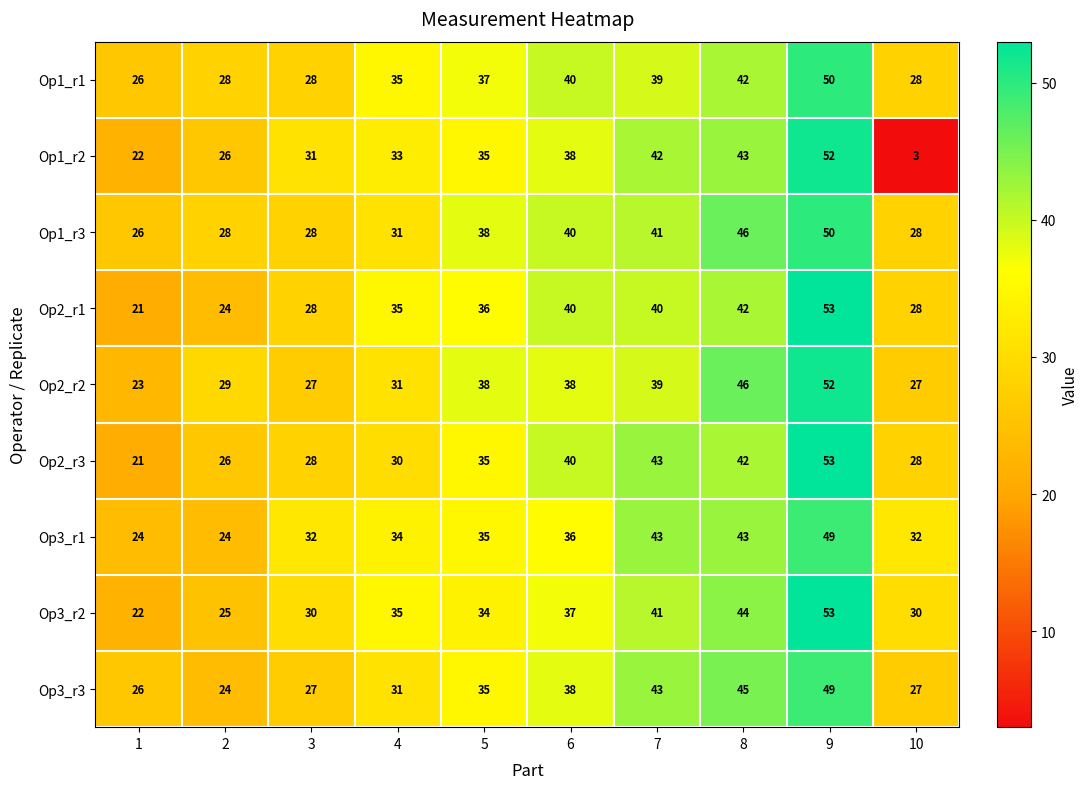

What is the difference between the highest and lowest values at 10?

29